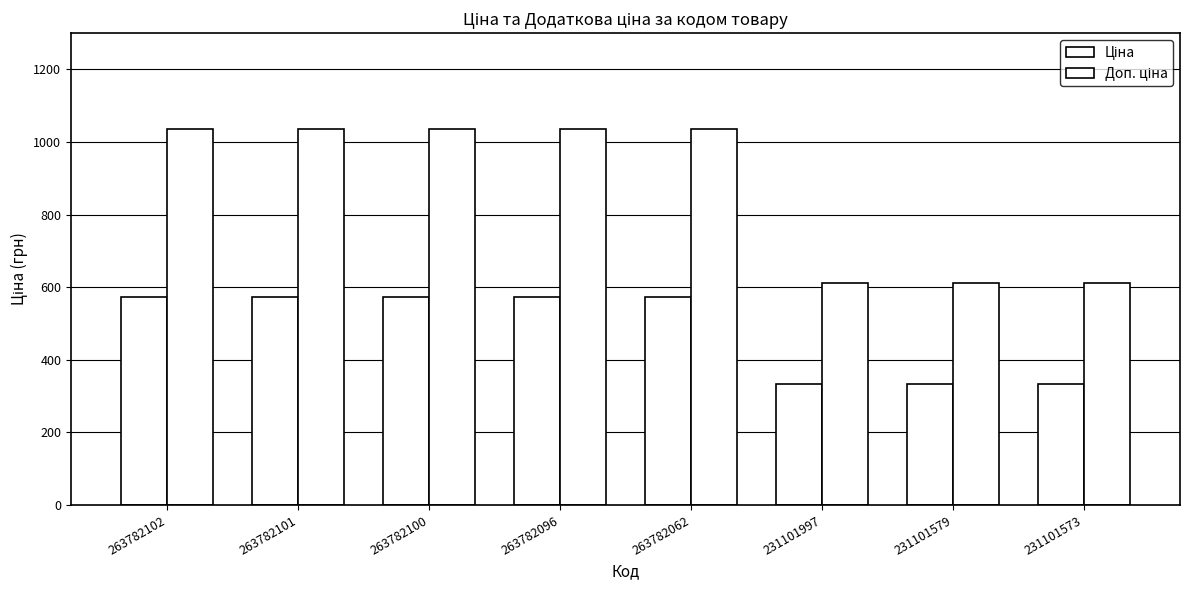

Count the number of data series in this chart.

2